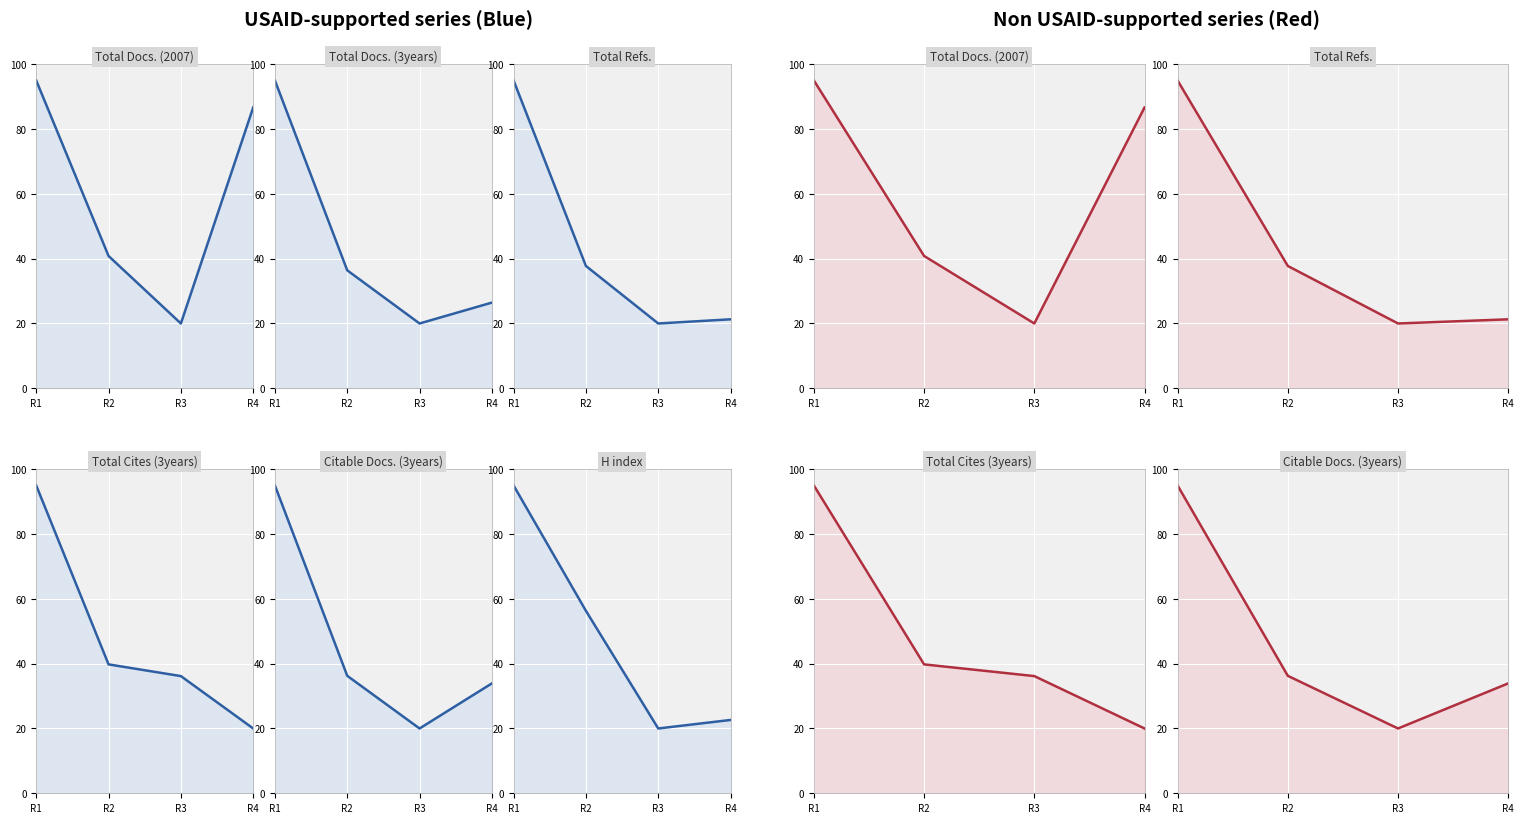

True or false: Citable Docs. (3years) and Total Docs. (2007) cross at least once.

False